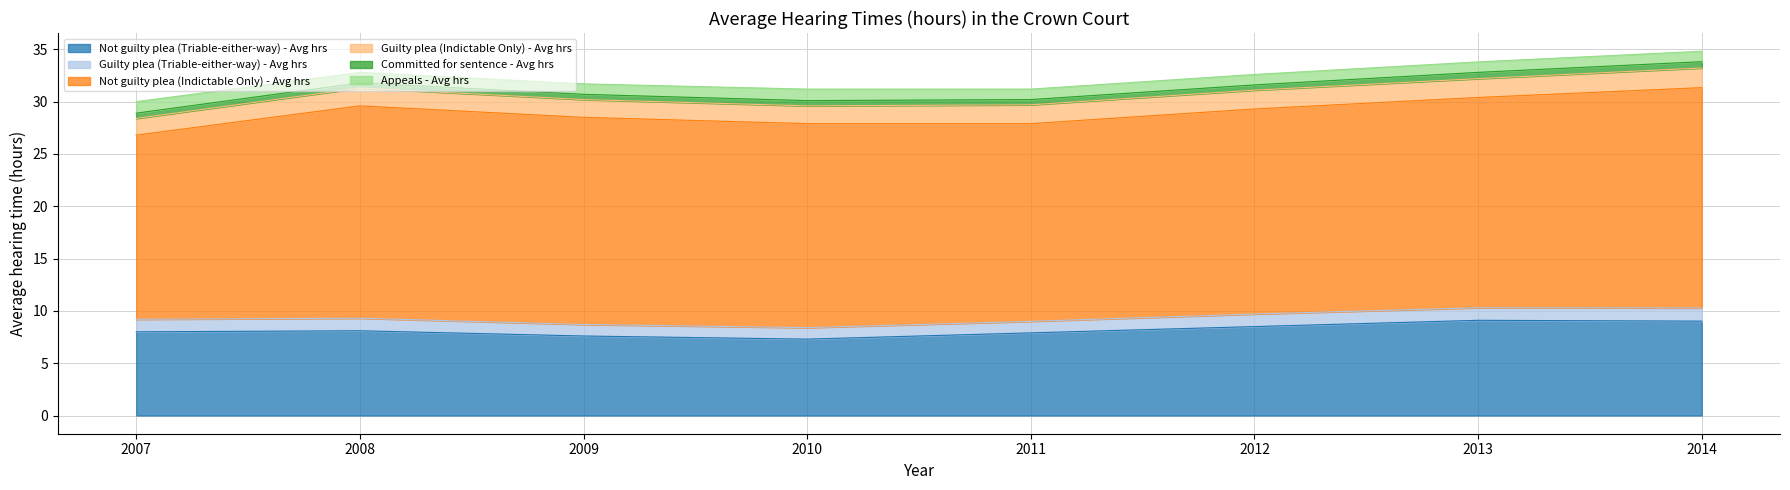

Reading right to left, list all the values displayed in this chart.

Not guilty plea (Triable-either-way) - Avg hrs: 2014=9.0	2013=9.1	2012=8.5	2011=7.9	2010=7.3	2009=7.6	2008=8.1	2007=8.0
Guilty plea (Triable-either-way) - Avg hrs: 2014=1.3	2013=1.2	2012=1.2	2011=1.1	2010=1.1	2009=1.1	2008=1.2	2007=1.2
Not guilty plea (Indictable Only) - Avg hrs: 2014=21.1	2013=20.1	2012=19.6	2011=18.9	2010=19.5	2009=19.8	2008=20.3	2007=17.6
Guilty plea (Indictable Only) - Avg hrs: 2014=1.9	2013=1.8	2012=1.8	2011=1.8	2010=1.7	2009=1.7	2008=1.7	2007=1.6
Committed for sentence - Avg hrs: 2014=0.6	2013=0.6	2012=0.5	2011=0.5	2010=0.5	2009=0.5	2008=0.5	2007=0.5
Appeals - Avg hrs: 2014=1.0	2013=1.0	2012=1.0	2011=1.0	2010=1.1	2009=1.0	2008=1.0	2007=1.1